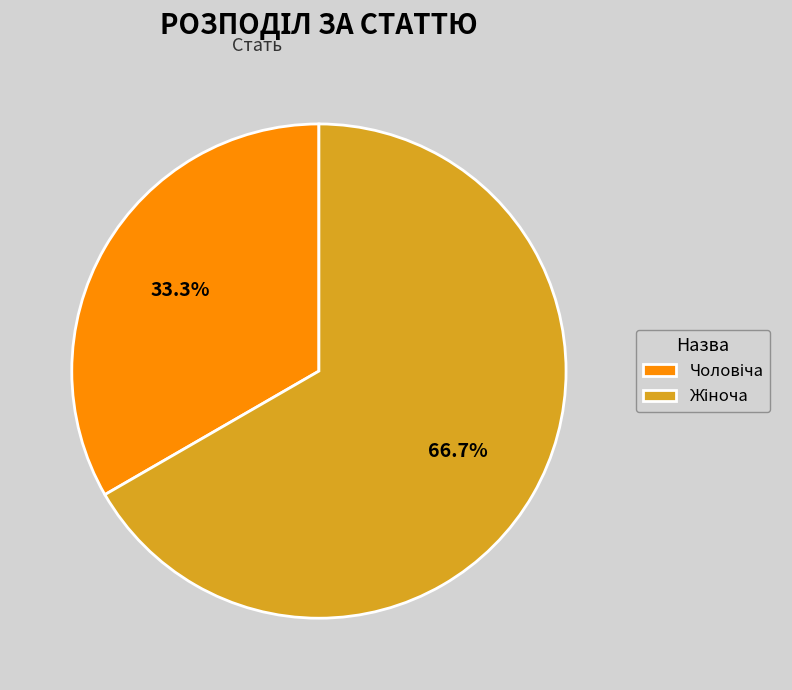

Is there a majority slice in this chart?

Yes